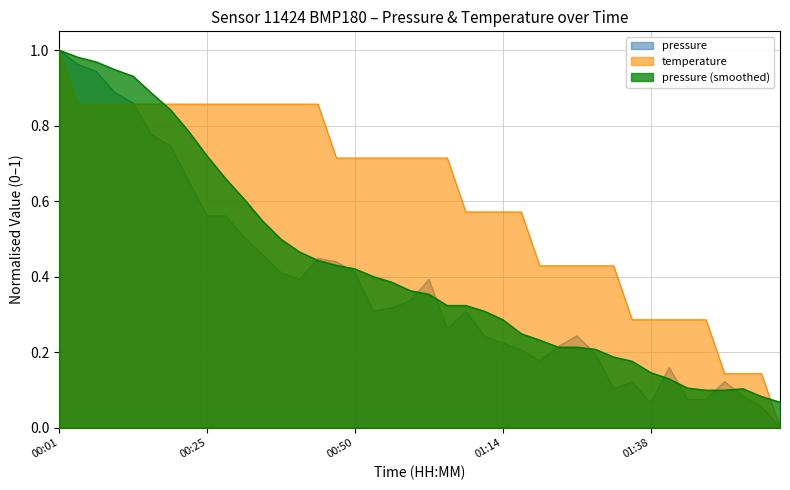

Does the chart have visible grid lines?

Yes